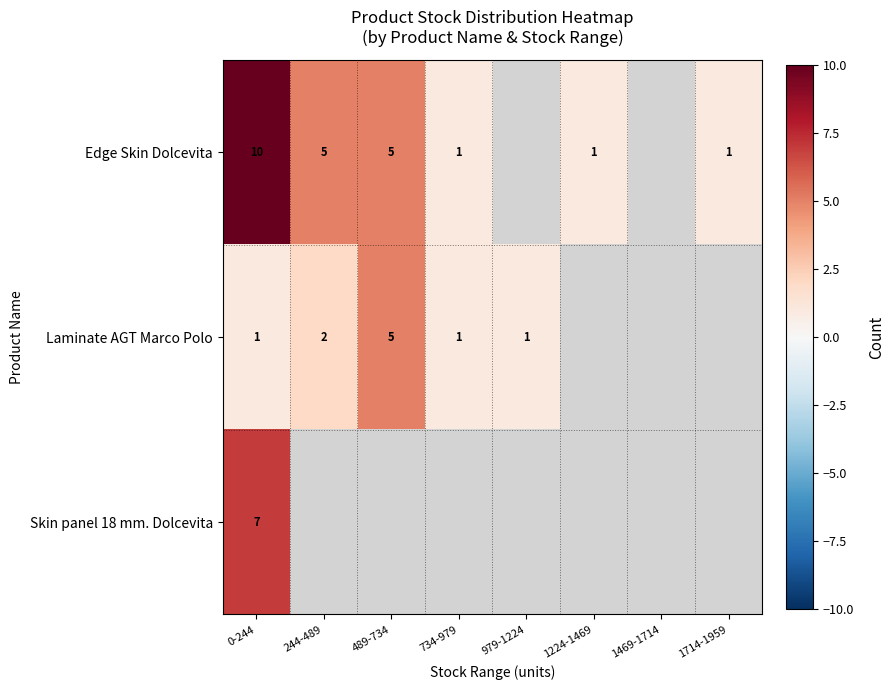

Is it true that Skin panel 18 mm. Dolcevita equals 3 at 0-244?

False